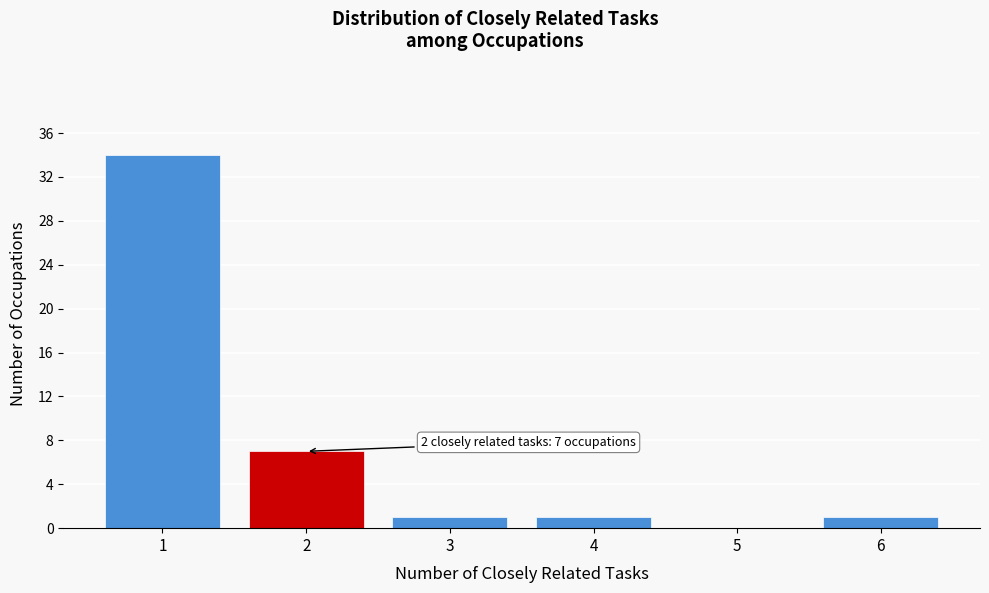

Reading right to left, what are all the values shown in this chart?

6=1	5=0	4=1	3=1	2=7	1=34